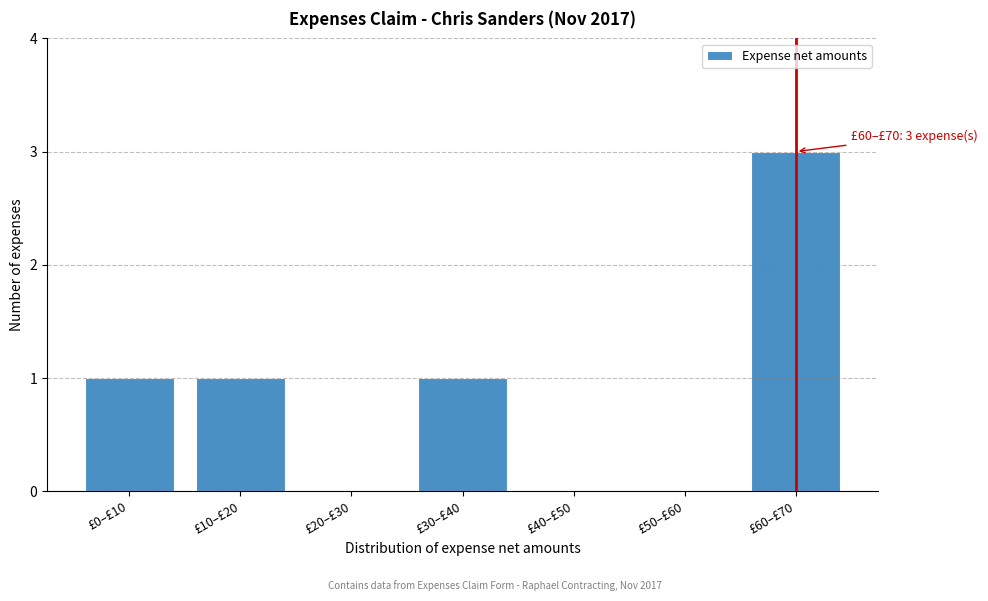

Reading left to right, extract all data points from this chart.

£0–£10=1	£10–£20=1	£20–£30=0	£30–£40=1	£40–£50=0	£50–£60=0	£60–£70=3